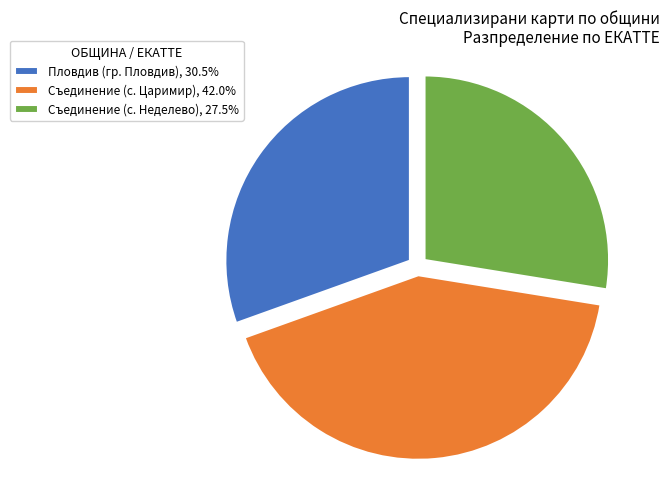

True or false: Пловдив (гр. Пловдив) accounts for 30% of the total.

True